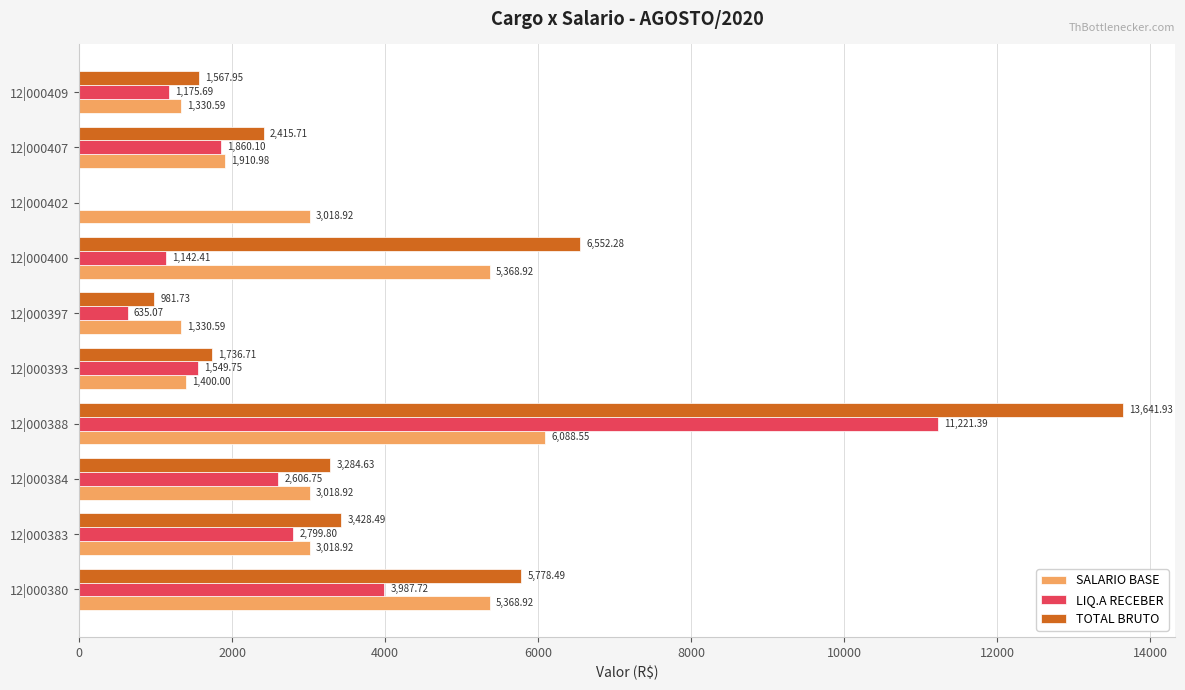

How many distinct data groups are displayed?

3